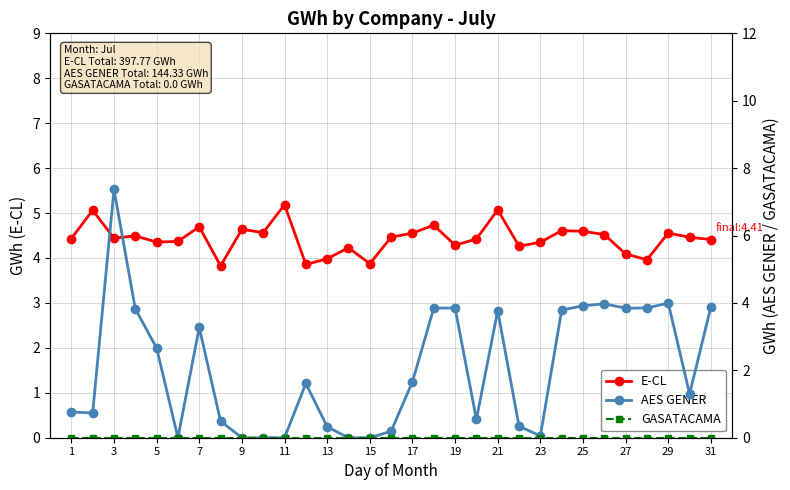

The E-CL series shows 4.1 at 27. True or false?

True